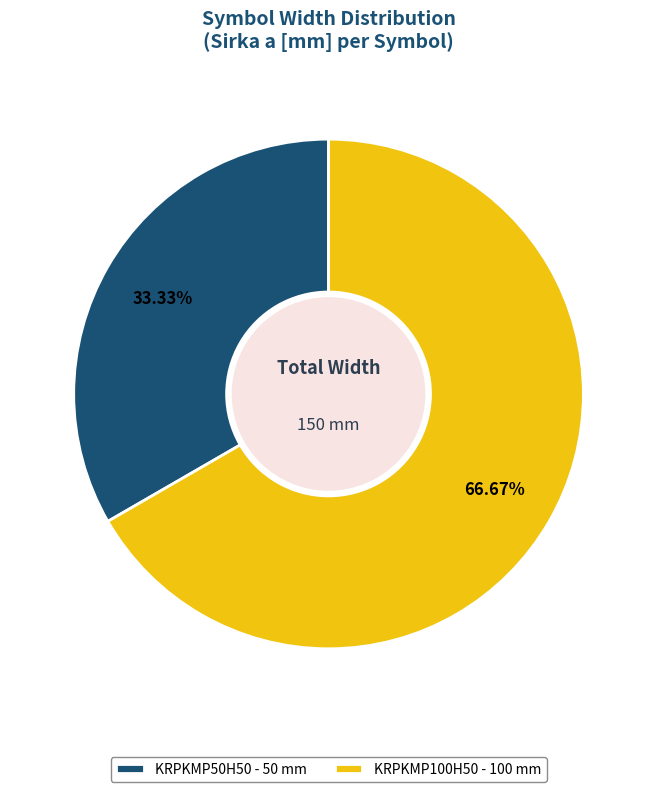

How many segments does this pie chart have?

2